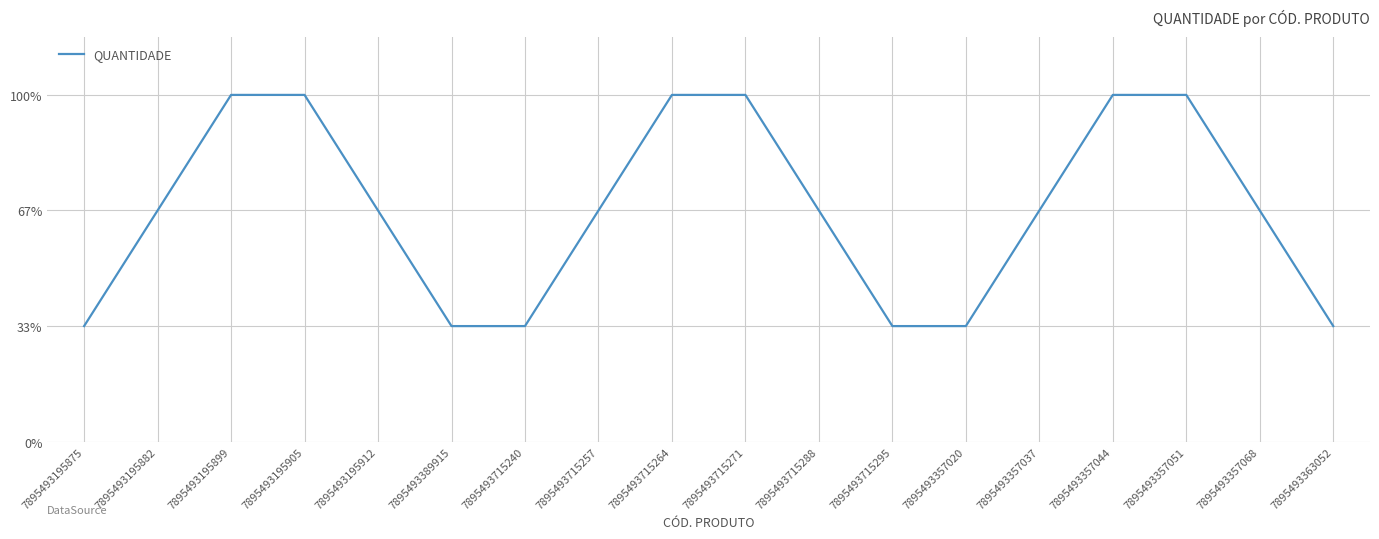

What position from the left is 7895493389915?

6